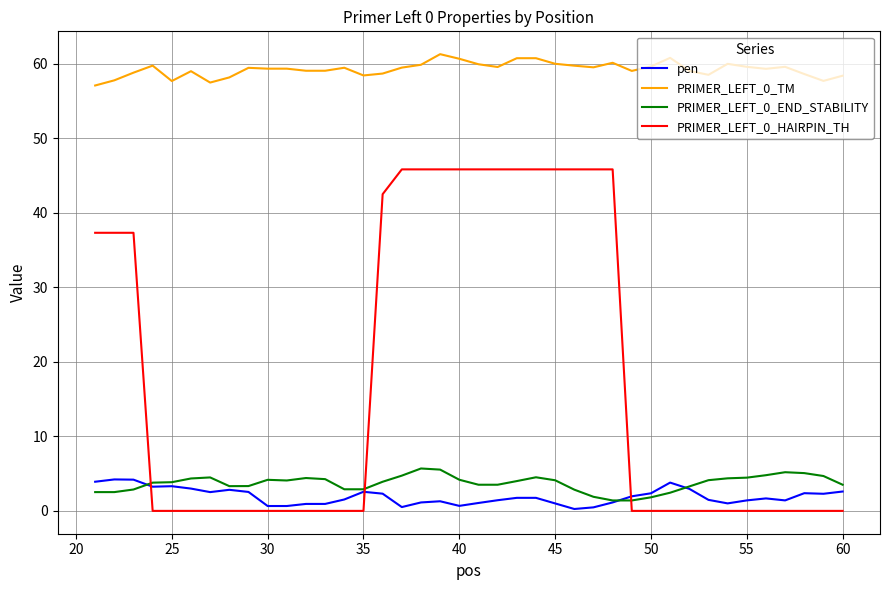

What is the lowest value of the PRIMER_LEFT_0_END_STABILITY series?

1.4